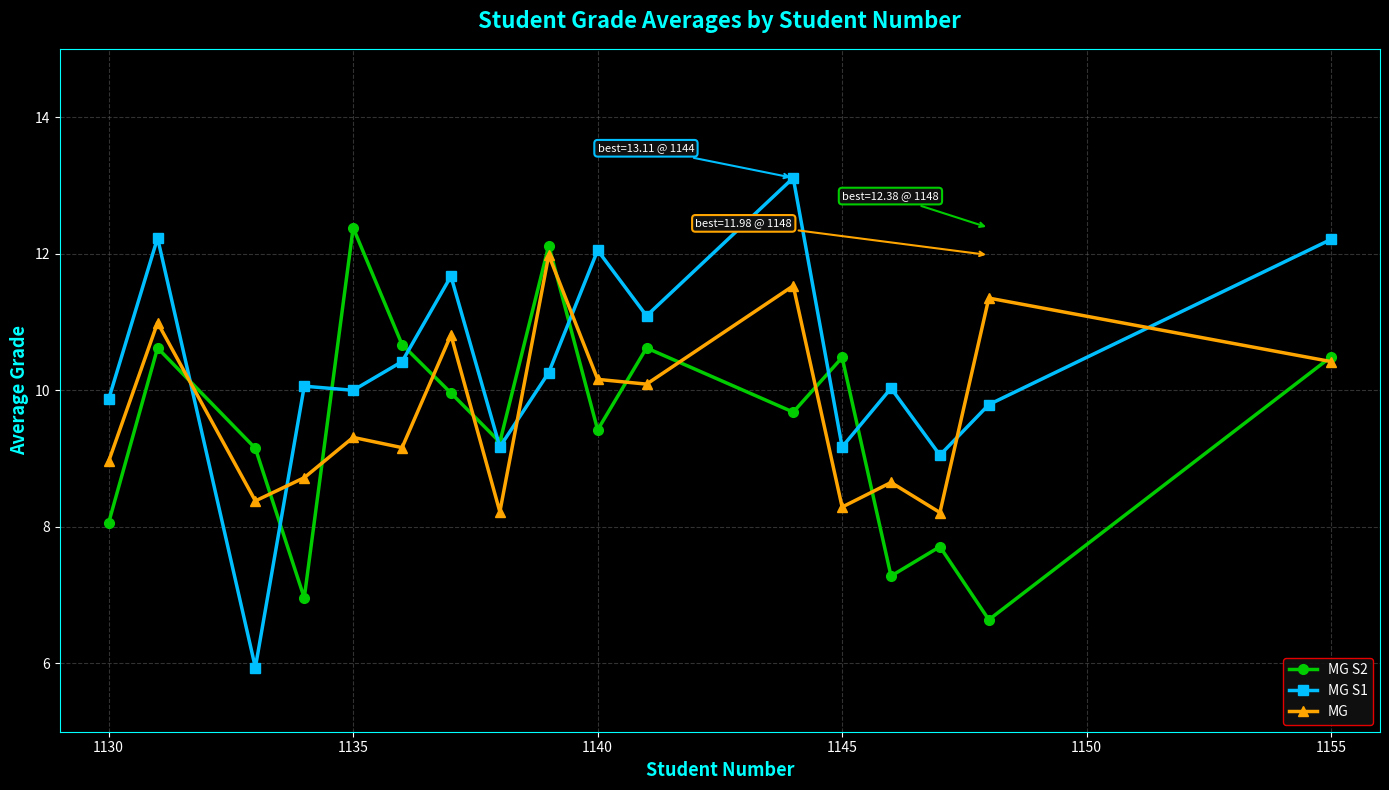

True or false: MG S1 has more than 0 points higher than both neighbors.

True